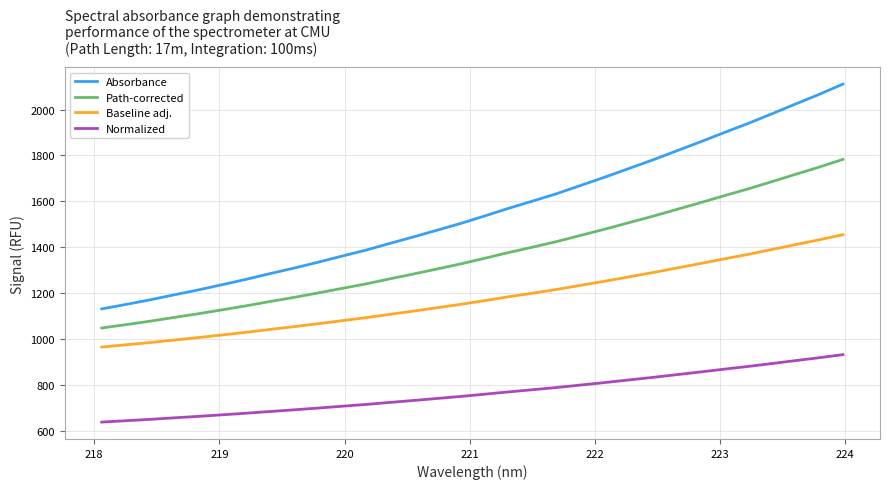

List the series in order of their peak value, highest first.

Absorbance, Path-corrected, Baseline adj., Normalized